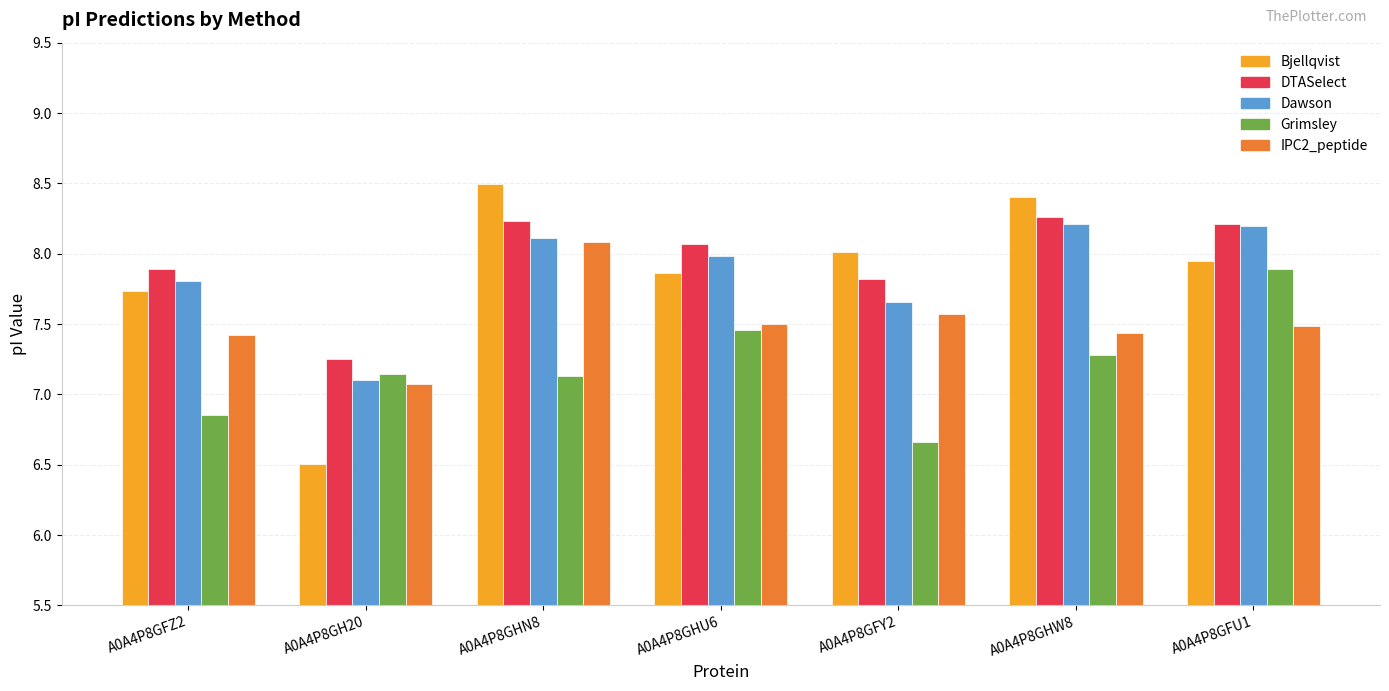

What is the difference between the IPC2_peptide values at A0A4P8GH20 and A0A4P8GFY2?

0.5